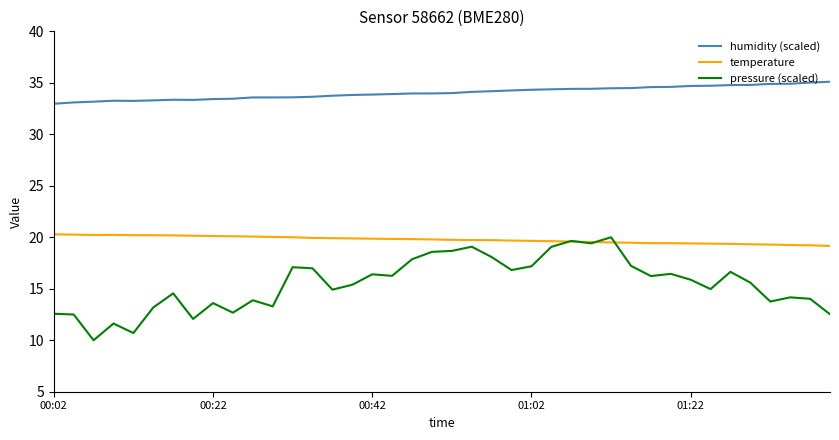

Which series has the widest spread of values?

pressure (scaled)